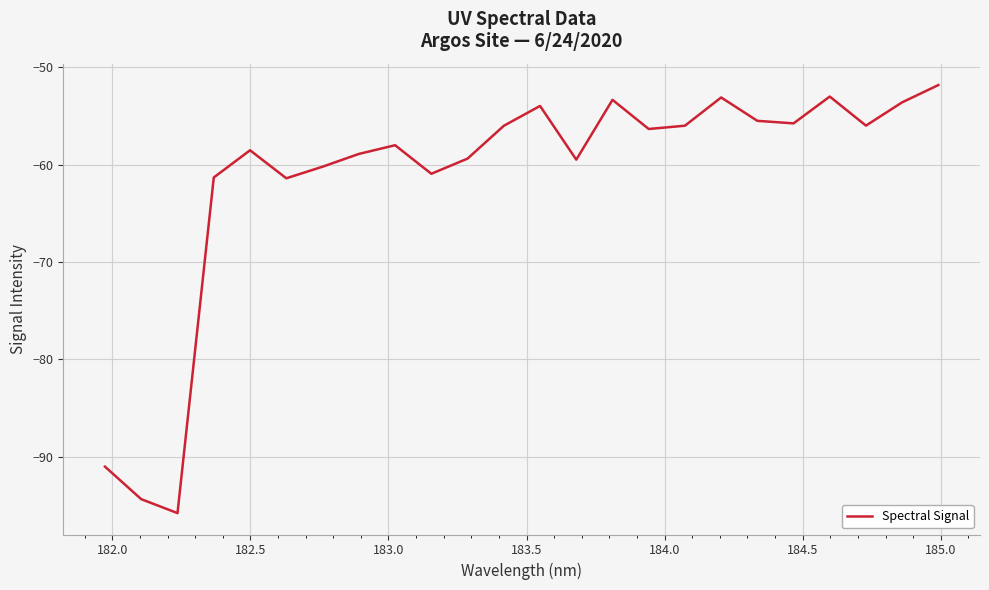

What is the difference between the maximum and minimum values?

44.0